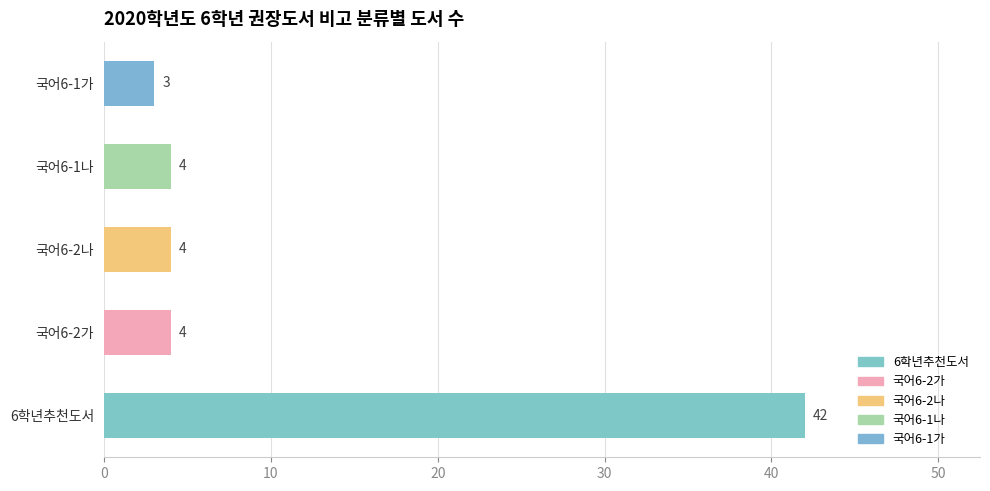

What is the approximate value at 6학년추천도서?

42